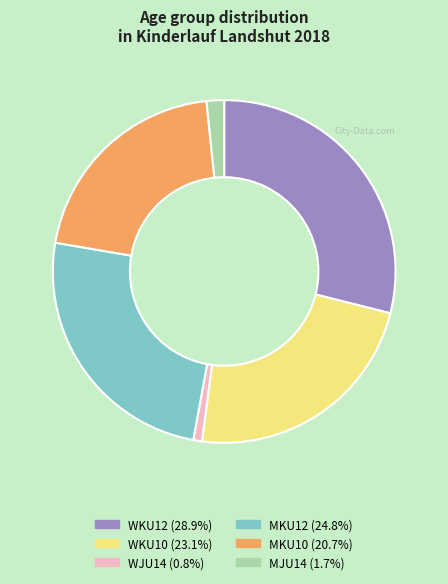

How many slices are in this pie chart?

6